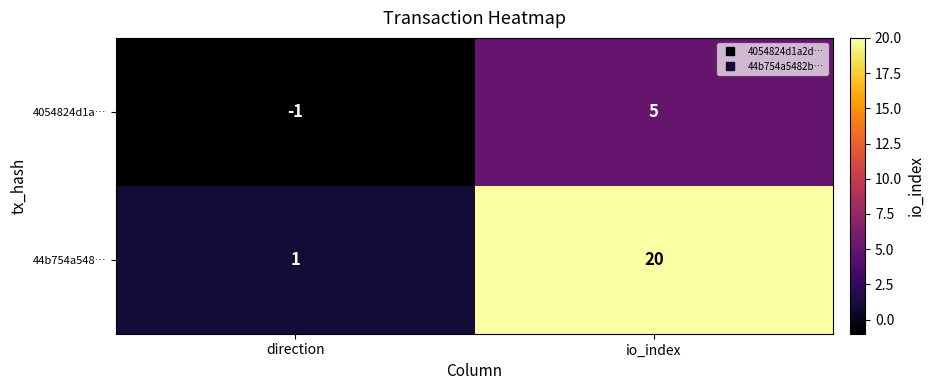

Count the number of categories in the chart.

2